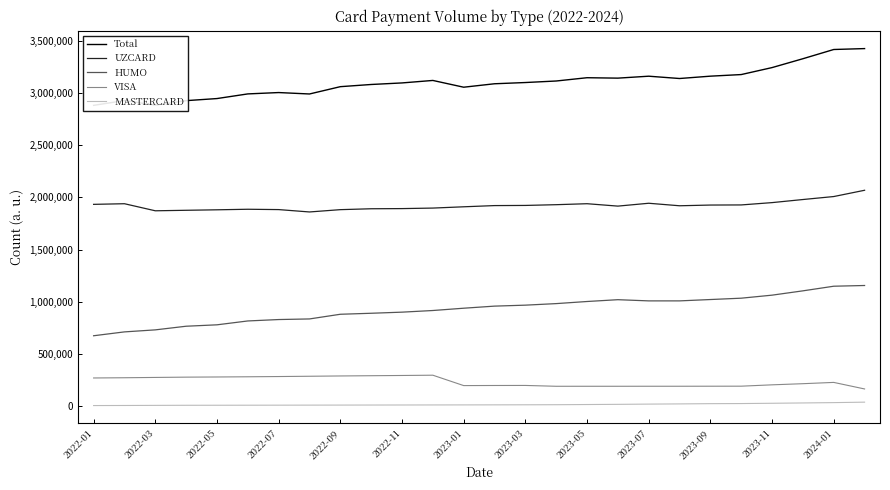

True or false: HUMO and VISA cross at least once.

False